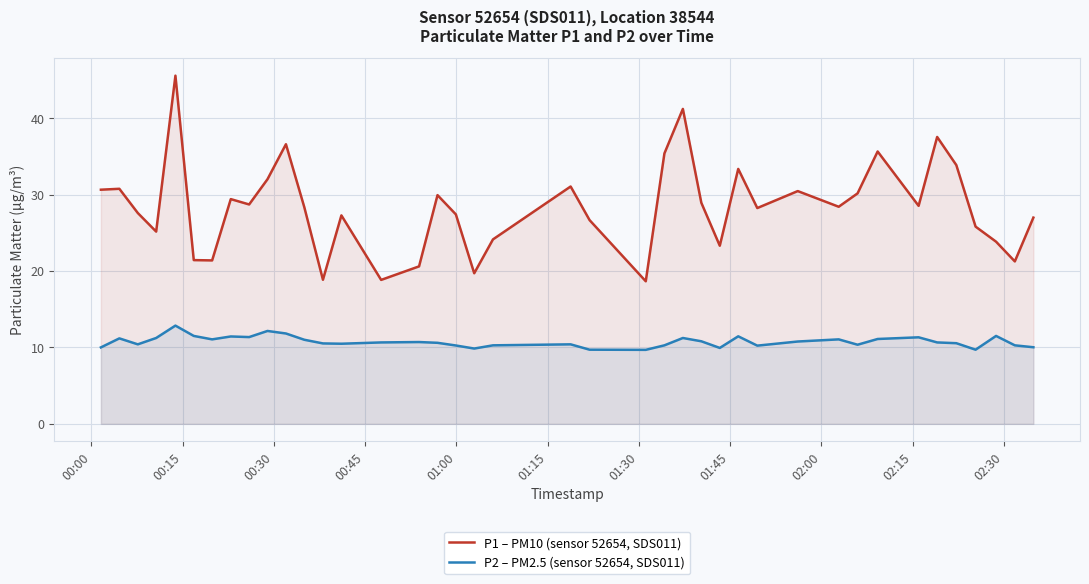

What is the minimum value shown in the chart?

9.7